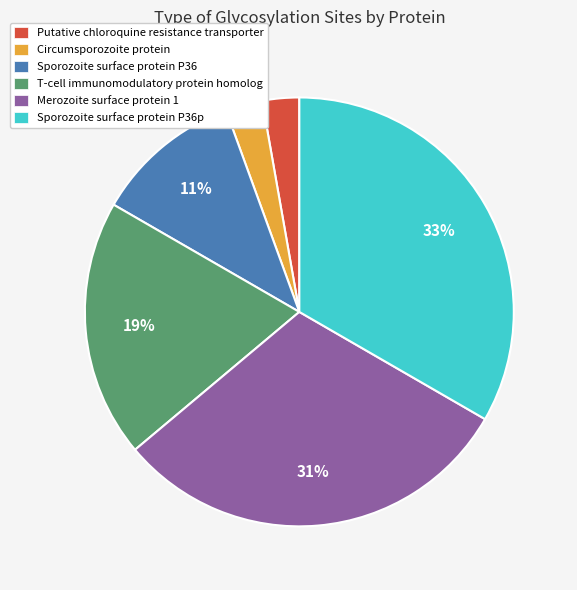

Which slice is the largest?

Sporozoite surface protein P36p